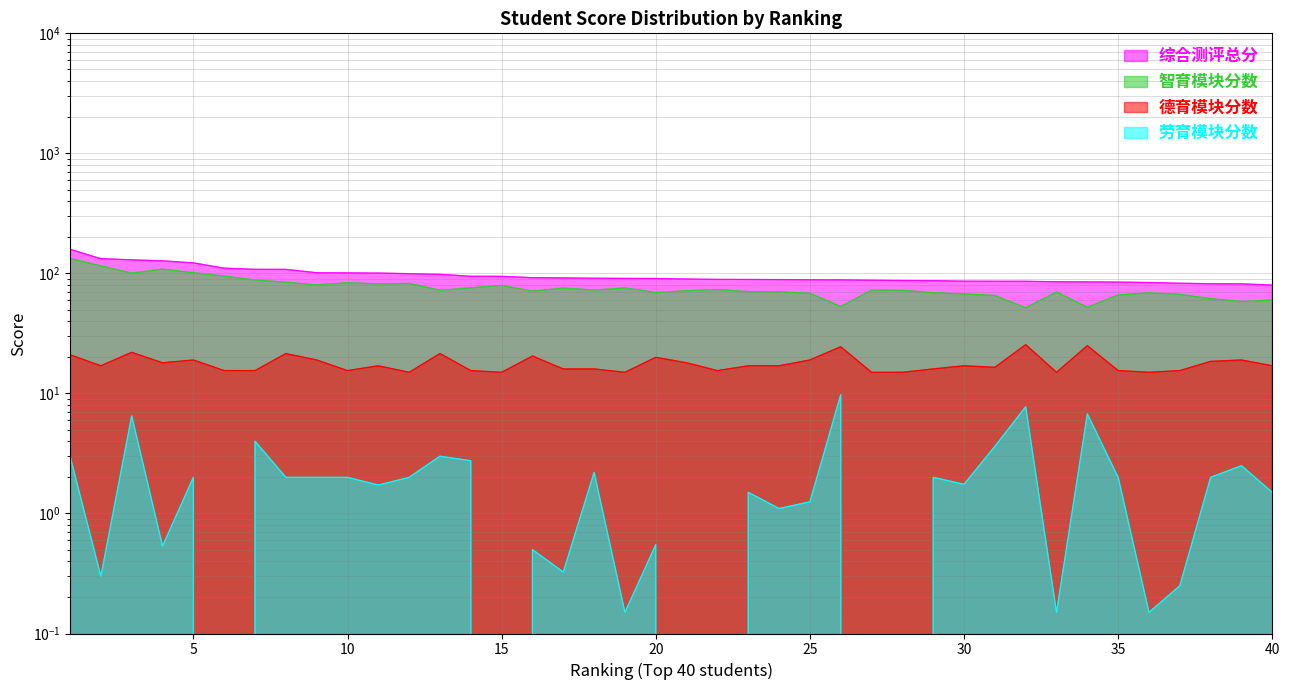

True or false: 德育模块分数 and 综合测评总分 cross at least once.

False